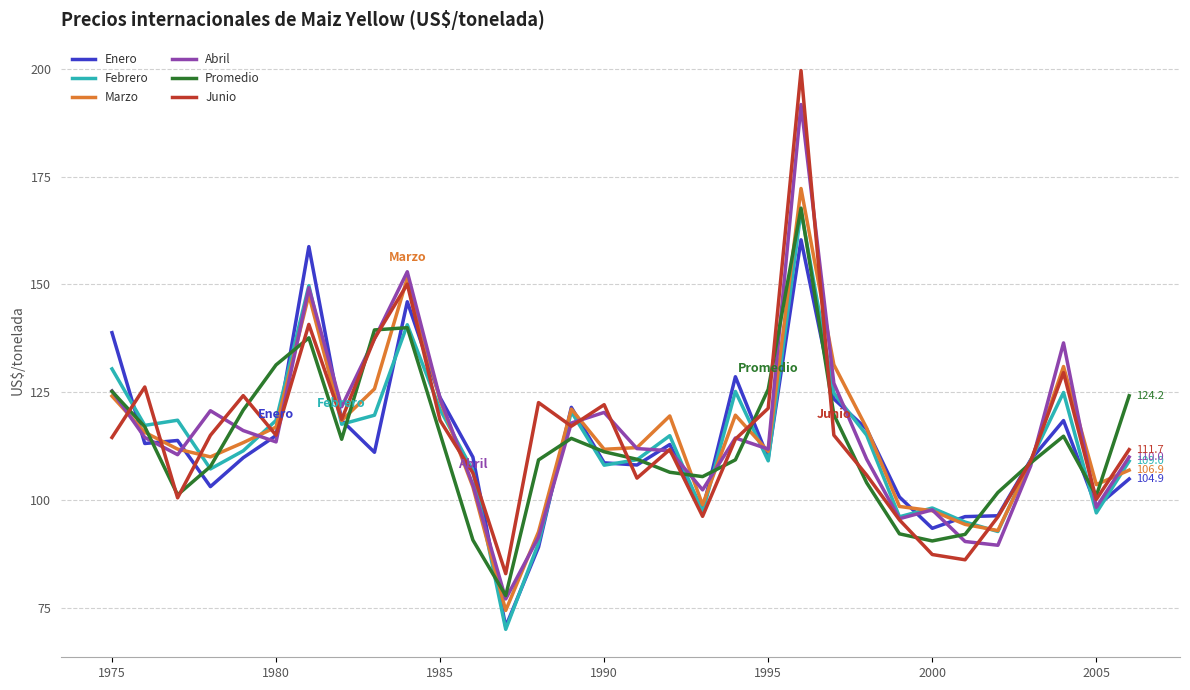

How many values in the Marzo series are below 113?

16